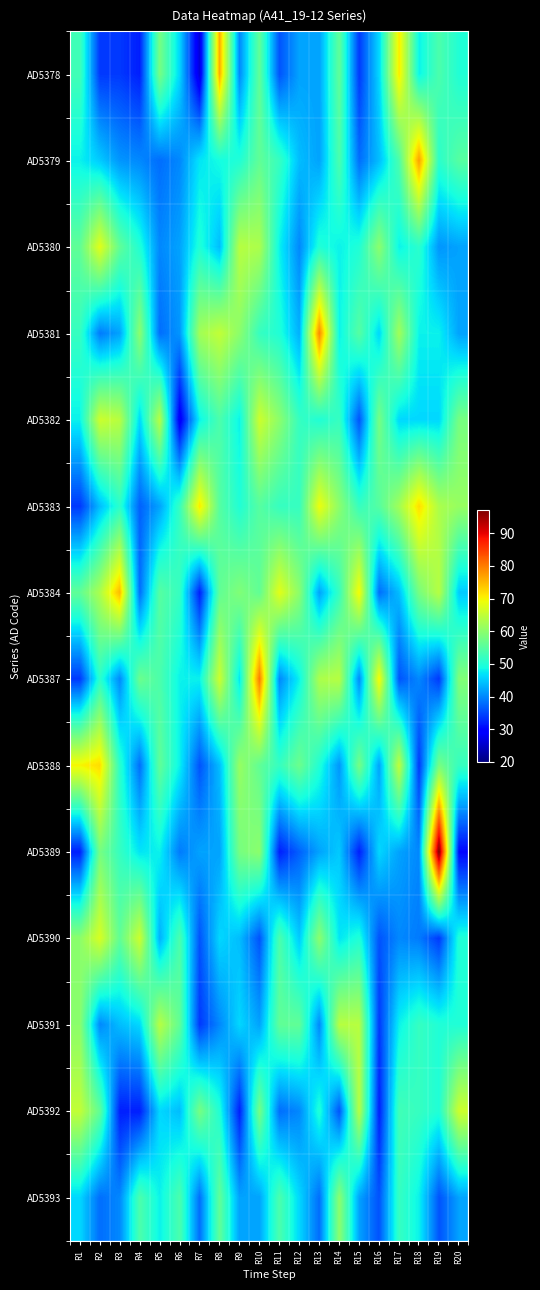

At which category is the sum across all series the highest?

R10